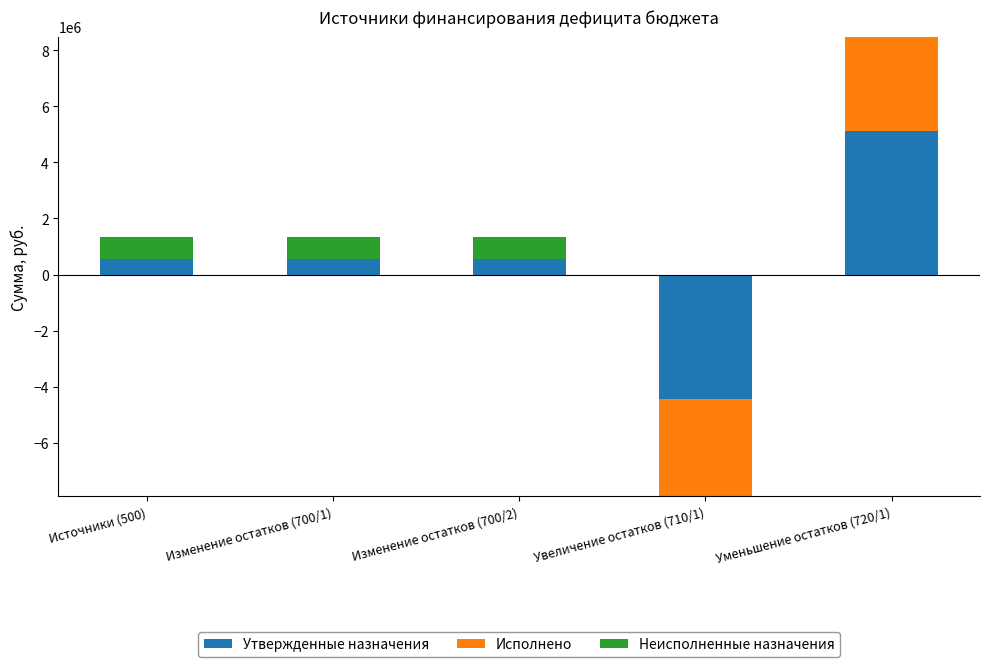

What are all the series names shown in the legend?

Утвержденные назначения, Исполнено, Неисполненные назначения